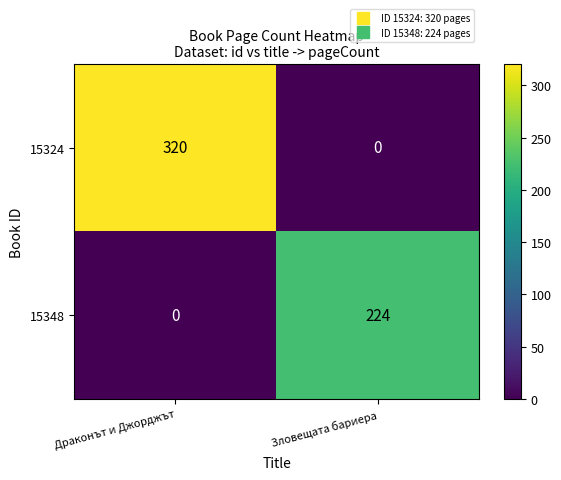

What is the difference between the highest and lowest values at Драконът и Джорджът?

320